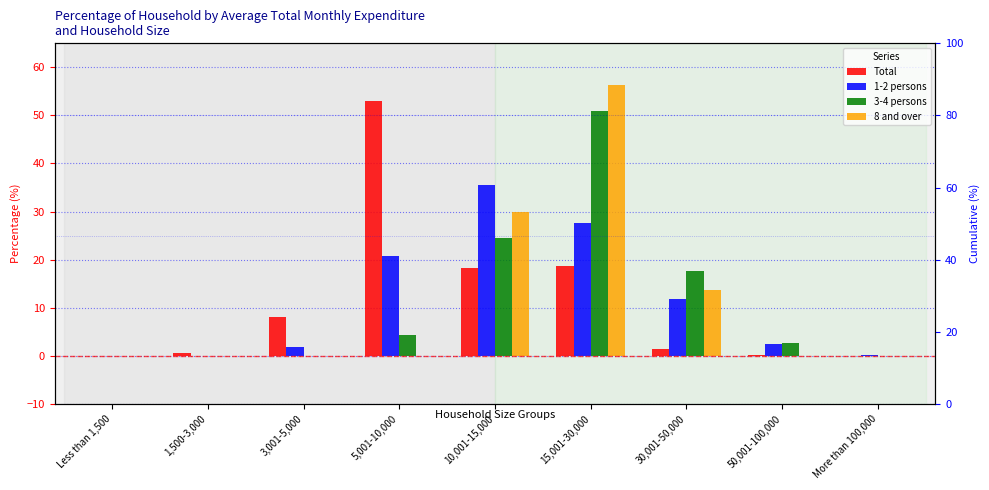

Where is 8 and over nearest to the value 28?

10,001-15,000